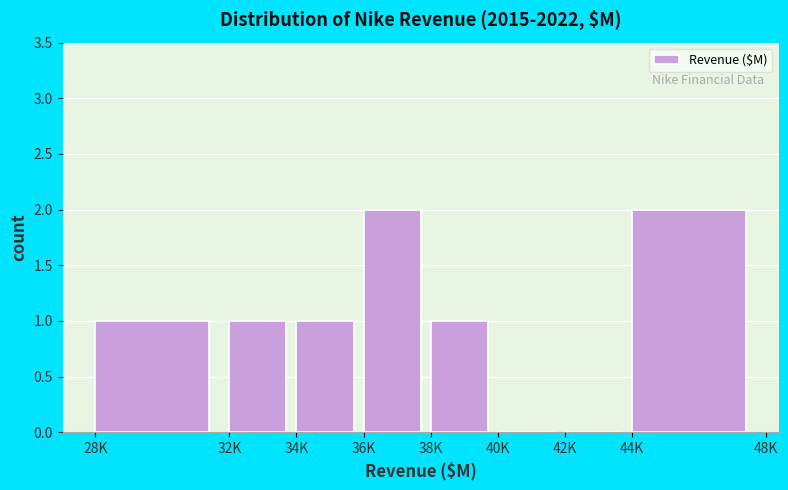

Reading left to right, transcribe all the data shown in this chart.

28K=1	32K=1	34K=1	36K=2	38K=1	40K=0	42K=0	44K=2